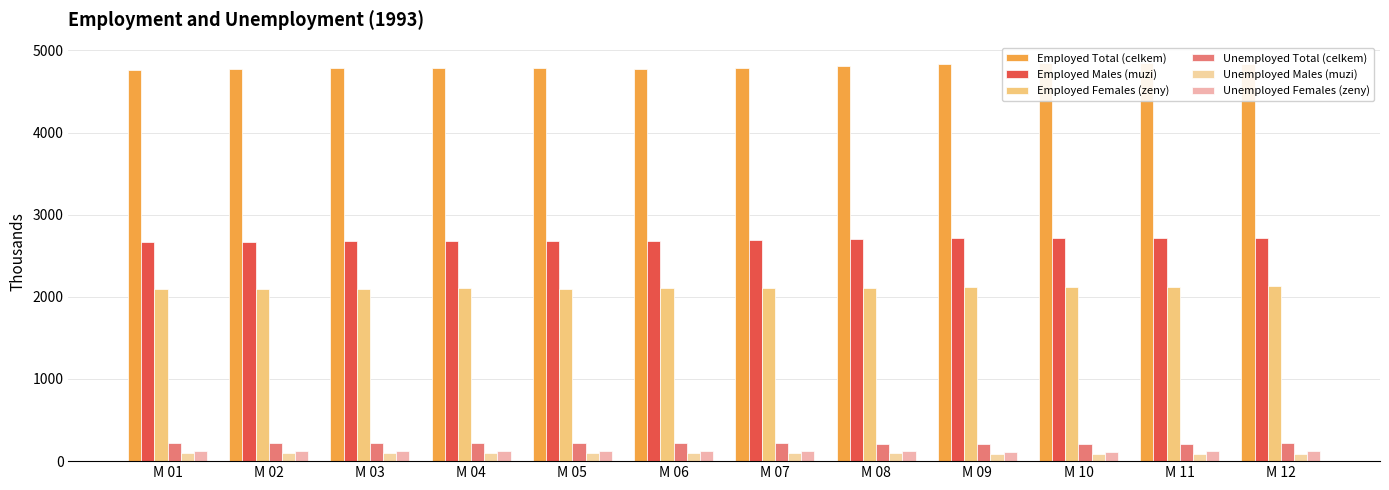

List the series in order of their peak value, lowest first.

Unemployed Males (muzi), Unemployed Females (zeny), Unemployed Total (celkem), Employed Females (zeny), Employed Males (muzi), Employed Total (celkem)